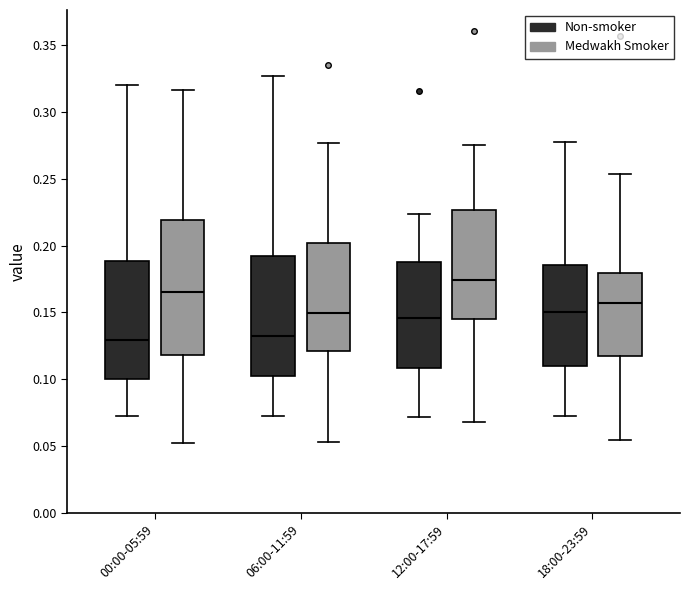

Reading left to right, read every box against the y-axis: the position of its median line, the range the box covers, and the ends of its whiskers. The values are not printed on the chart, so give them approximately, as read against the axis.

00:00-05:59 (Non-smoker): median 0.130, box 0.100 to 0.190, whiskers 0.075 to 0.320
00:00-05:59 (Medwakh Smoker): median 0.165, box 0.120 to 0.220, whiskers 0.050 to 0.315
06:00-11:59 (Non-smoker): median 0.135, box 0.100 to 0.190, whiskers 0.075 to 0.325
06:00-11:59 (Medwakh Smoker): median 0.150, box 0.120 to 0.200, whiskers 0.055 to 0.275
12:00-17:59 (Non-smoker): median 0.145, box 0.110 to 0.190, whiskers 0.070 to 0.225
12:00-17:59 (Medwakh Smoker): median 0.175, box 0.145 to 0.225, whiskers 0.070 to 0.275
18:00-23:59 (Non-smoker): median 0.150, box 0.110 to 0.185, whiskers 0.070 to 0.275
18:00-23:59 (Medwakh Smoker): median 0.155, box 0.115 to 0.180, whiskers 0.055 to 0.255